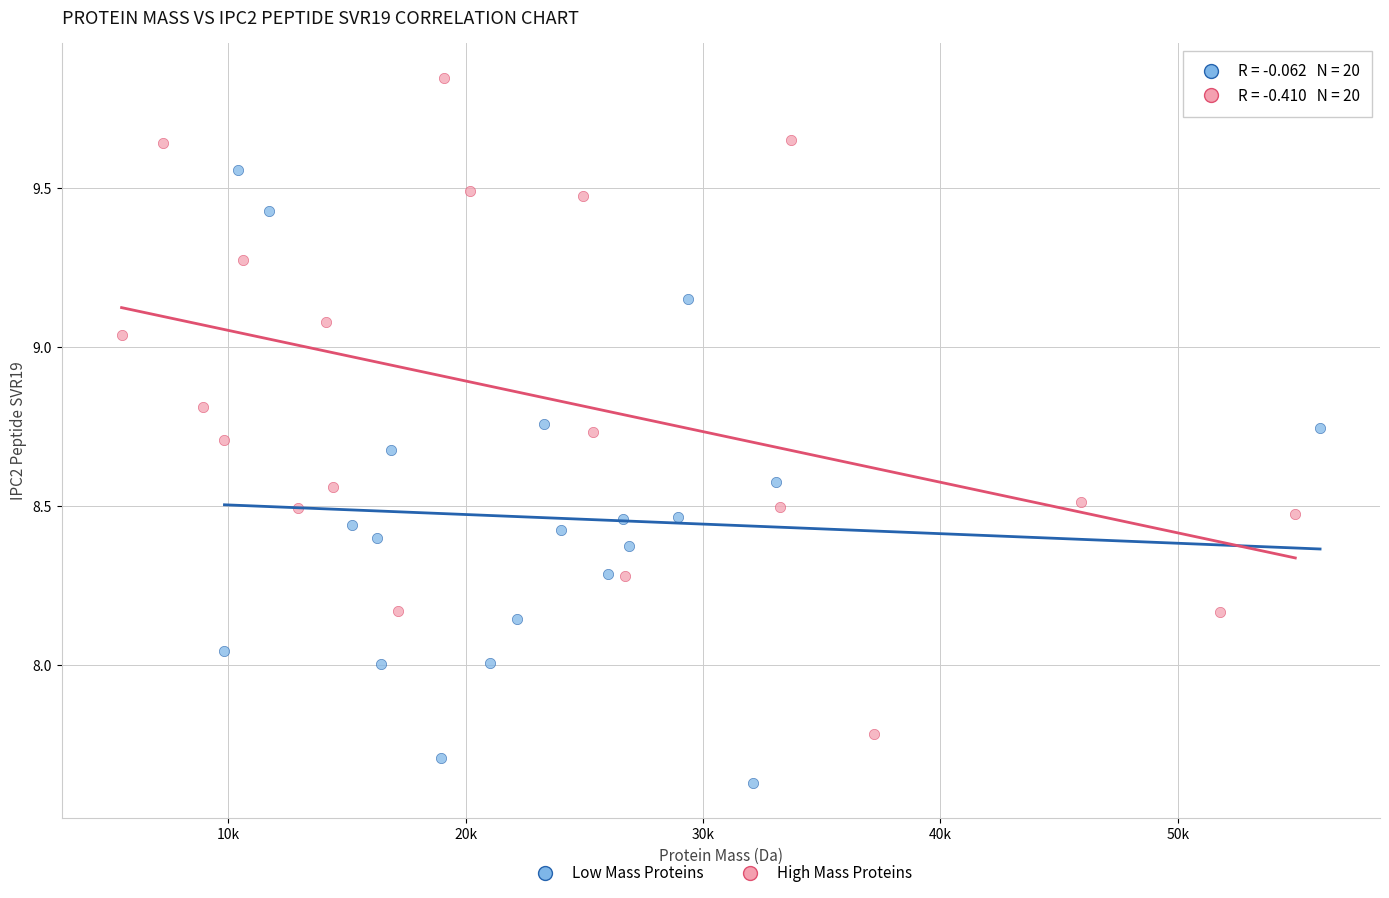

Which series reaches the maximum Y coordinate?

High Mass Proteins